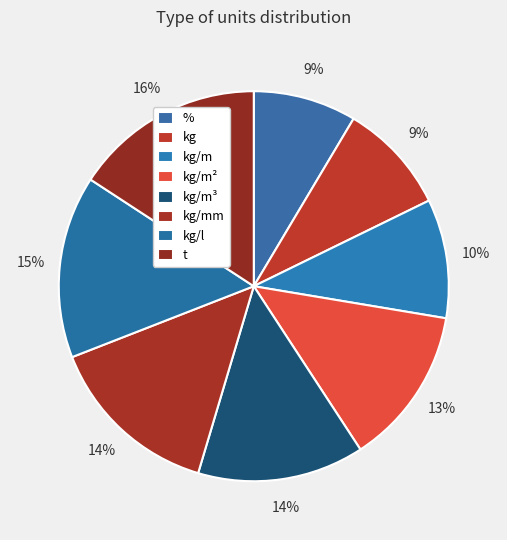

Is kg/mm the majority of the pie?

No